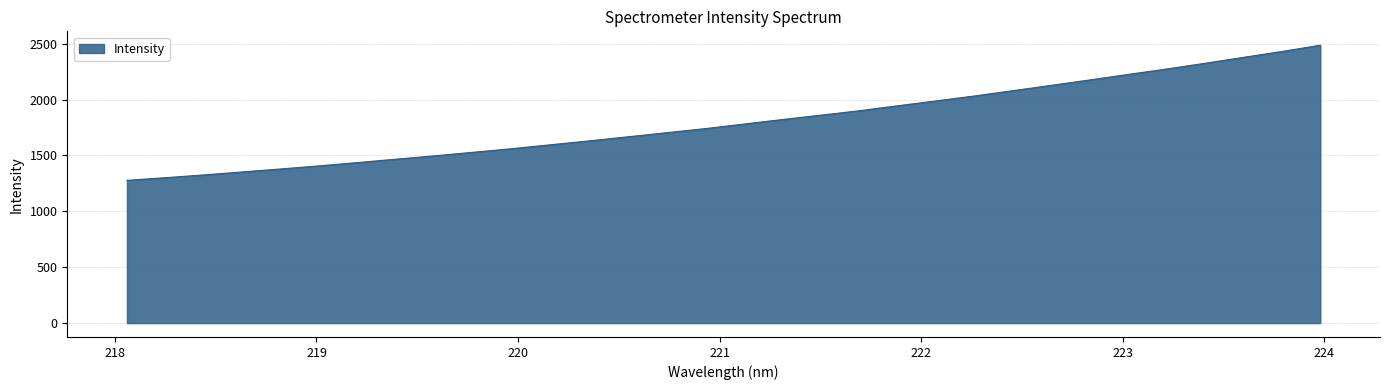

What is the smallest value displayed?

1277.3